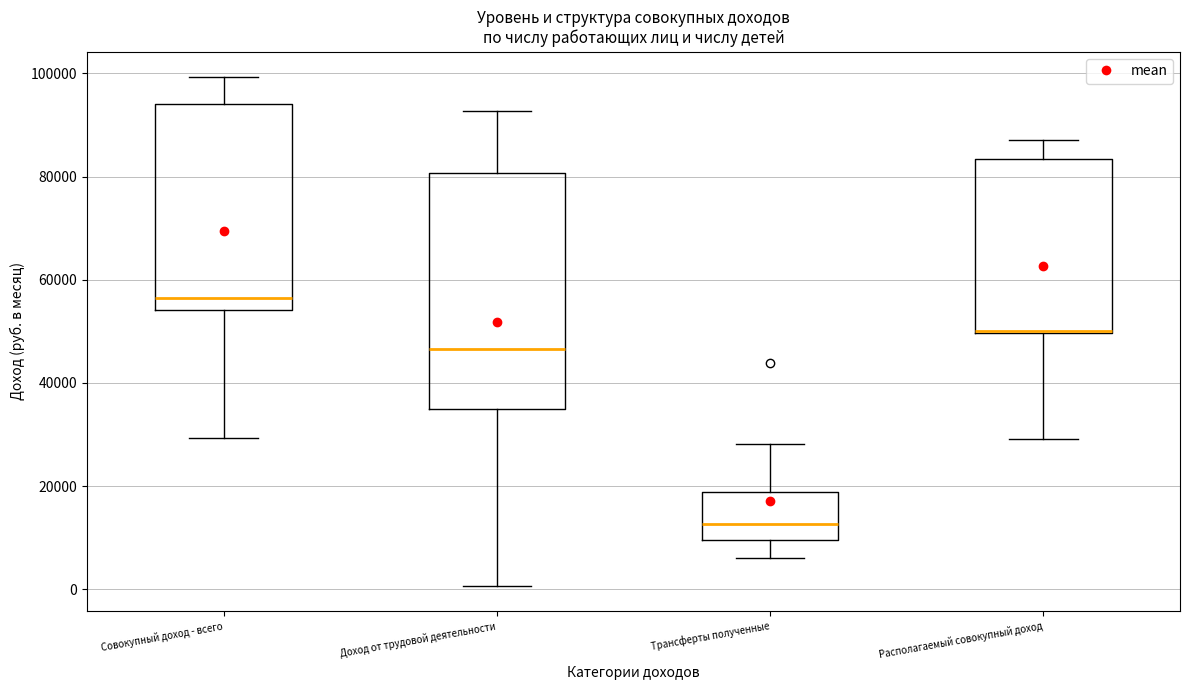

Reading left to right, transcribe this box plot: for each box, give where its median line is, the range the box spans, and where its two whiskers end, as read against the y-axis. The values are not printed on the chart, so give them approximately, as read against the axis.

Совокупный доход - всего: median 56000, box 54000 to 94000, whiskers 30000 to 100000
Доход от трудовой деятельности: median 46000, box 36000 to 80000, whiskers 0 to 92000
Трансферты полученные: median 12000, box 10000 to 18000, whiskers 6000 to 28000
Располагаемый совокупный доход: median 50000 (drawn on the box's lower edge), box 50000 to 84000, whiskers 30000 to 88000